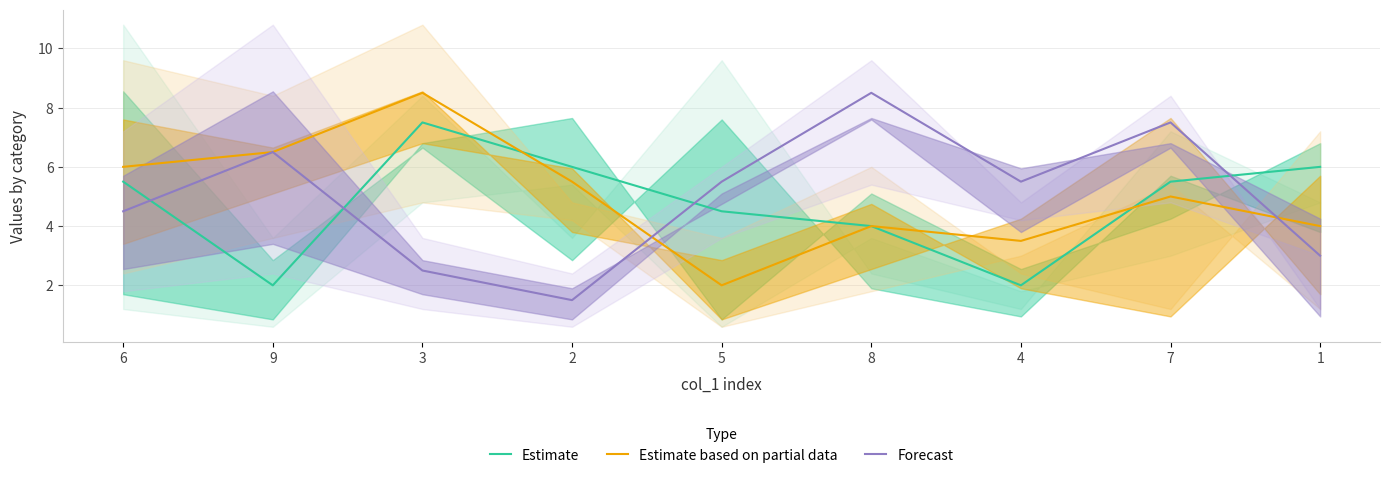

Reading left to right, transcribe all the data shown in this chart.

Estimate: 5.5	2.0	7.5	6.0	4.5	4.0	2.0	5.5	6.0
Estimate based on partial data: 6.0	6.5	8.5	5.5	2.0	4.0	3.5	5.0	4.0
Forecast: 4.5	6.5	2.5	1.5	5.5	8.5	5.5	7.5	3.0